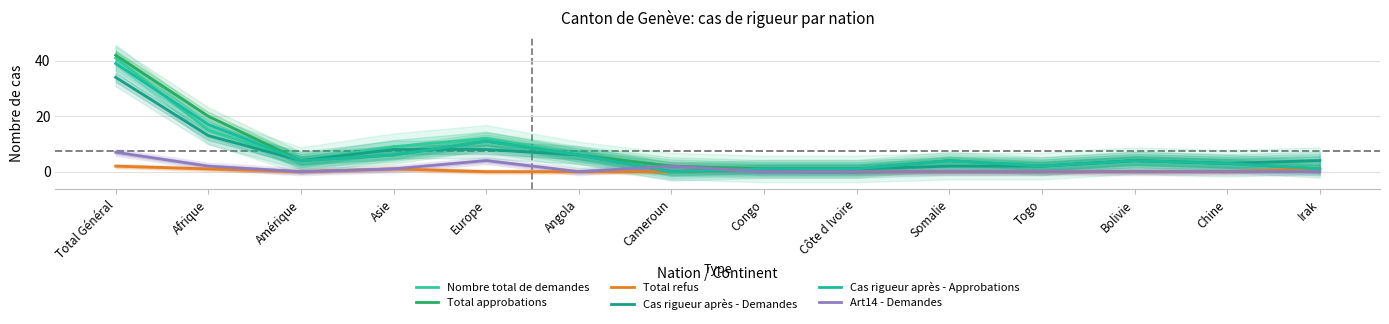

What is the total value across all series at Afrique?

68